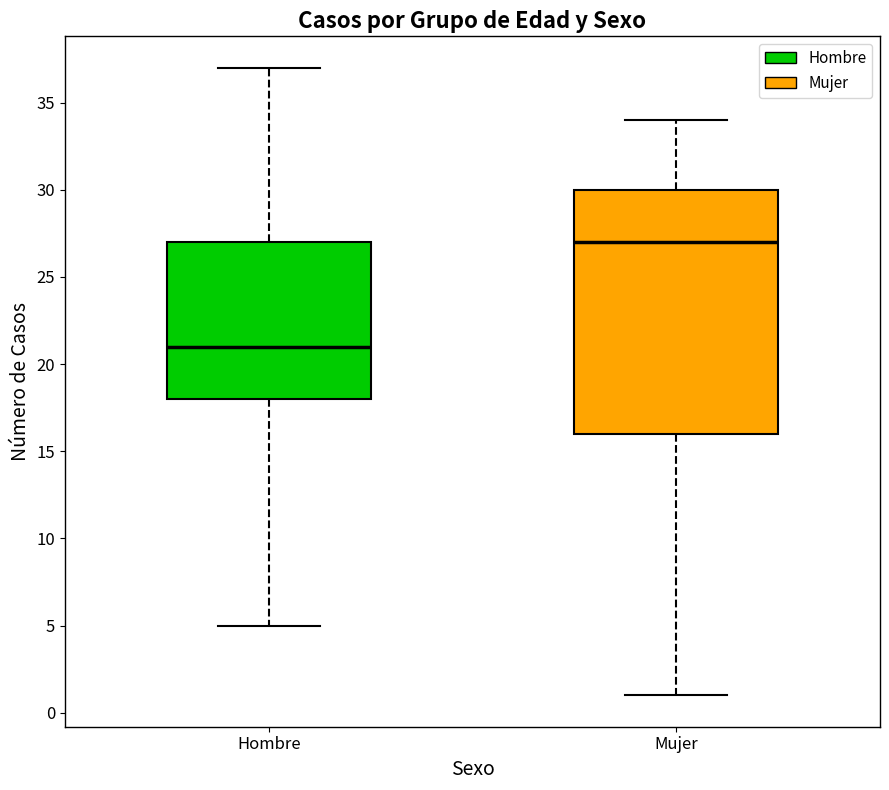

Which box has the highest median line?

Mujer